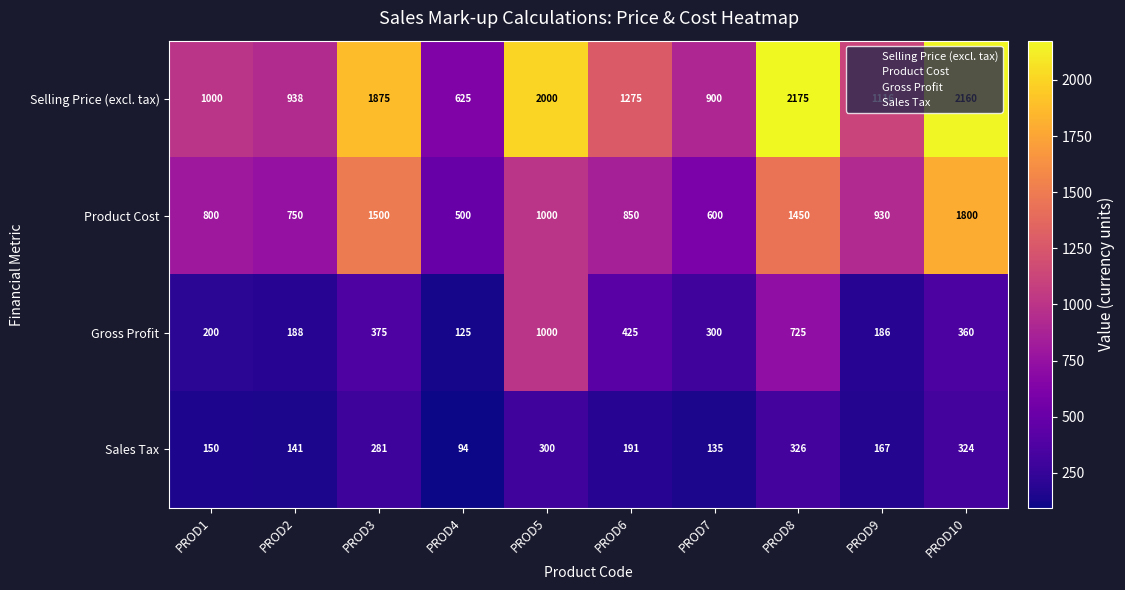

What is the difference between the highest and lowest values at PROD8?

1849